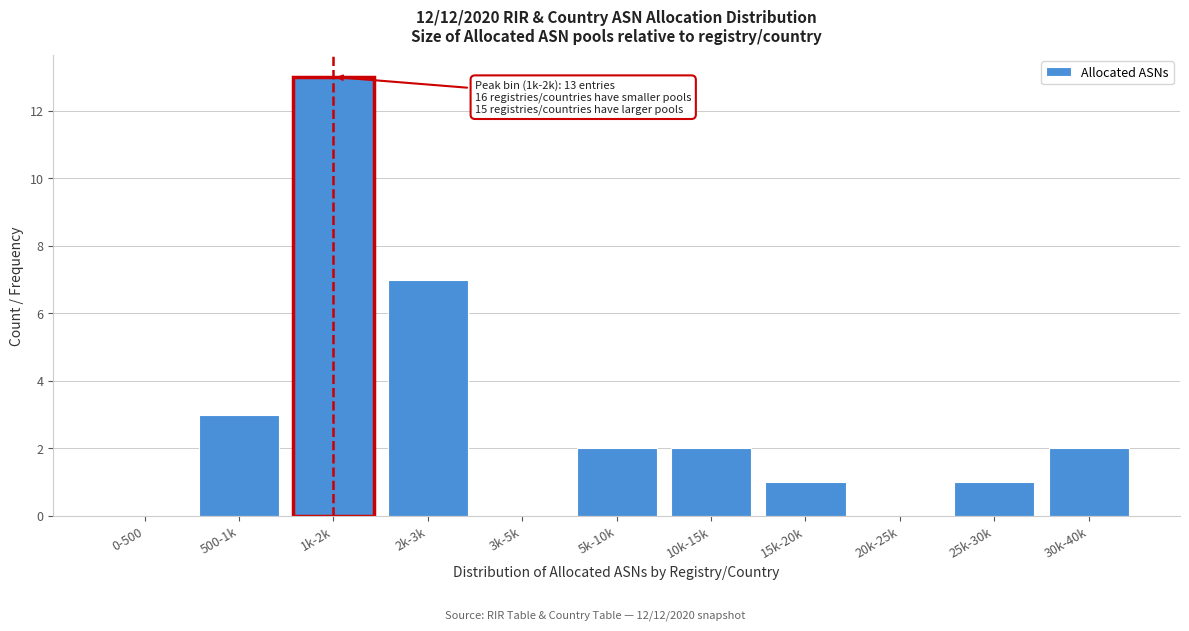

Reading right to left, what are all the values shown in this chart?

30k-40k=2	25k-30k=1	20k-25k=0	15k-20k=1	10k-15k=2	5k-10k=2	3k-5k=0	2k-3k=7	1k-2k=13	500-1k=3	0-500=0